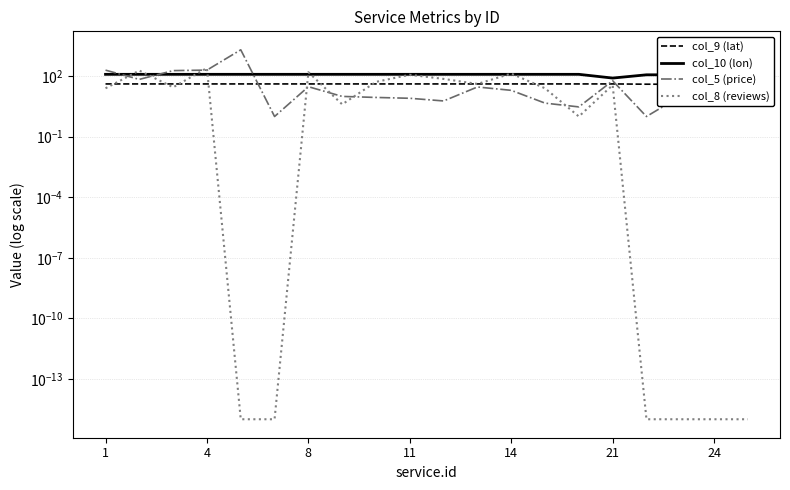

True or false: col_10 (lon) has a value of 189.0 at 1.

False